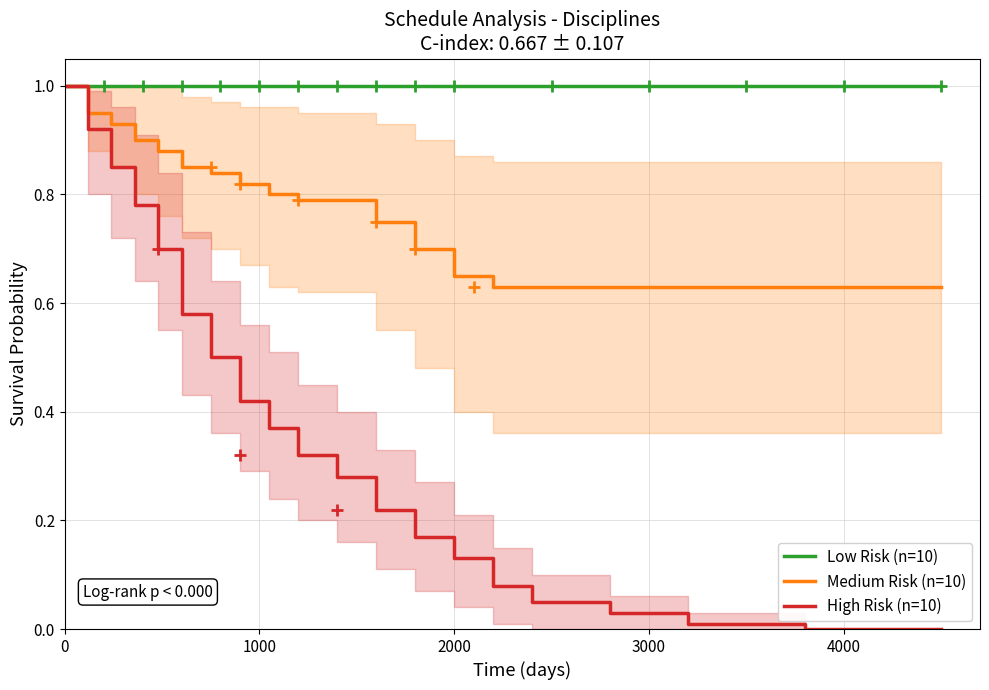

Reading left to right, transcribe all the data shown in this chart.

Low Risk (n=10): 1.0	1.0	1.0	1.0	1.0	1.0	1.0	1.0	1.0	1.0	1.0	1.0	1.0	1.0	1.0	1.0	1.0	1.0	1.0	1.0
Medium Risk (n=10): 1.0	0.9	0.9	0.9	0.9	0.8	0.8	0.8	0.8	0.8	0.8	0.8	0.7	0.7	0.6	0.6	0.6	0.6	0.6	0.6
High Risk (n=10): 1.0	0.9	0.8	0.8	0.7	0.6	0.5	0.4	0.4	0.3	0.3	0.2	0.2	0.1	0.1	0.1	0.0	0.0	0.0	0.0